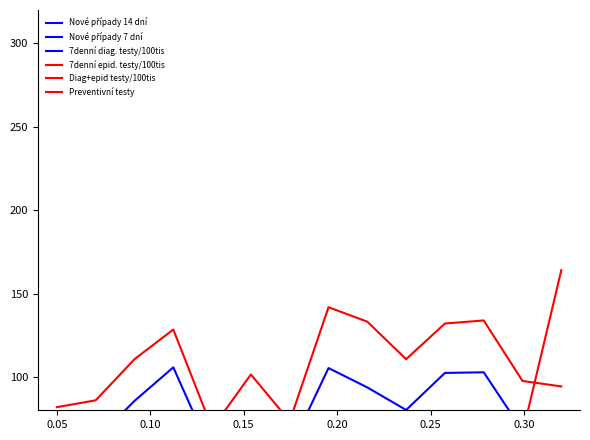

What is the lowest value of the Diag+epid testy/100tis series?

69.2